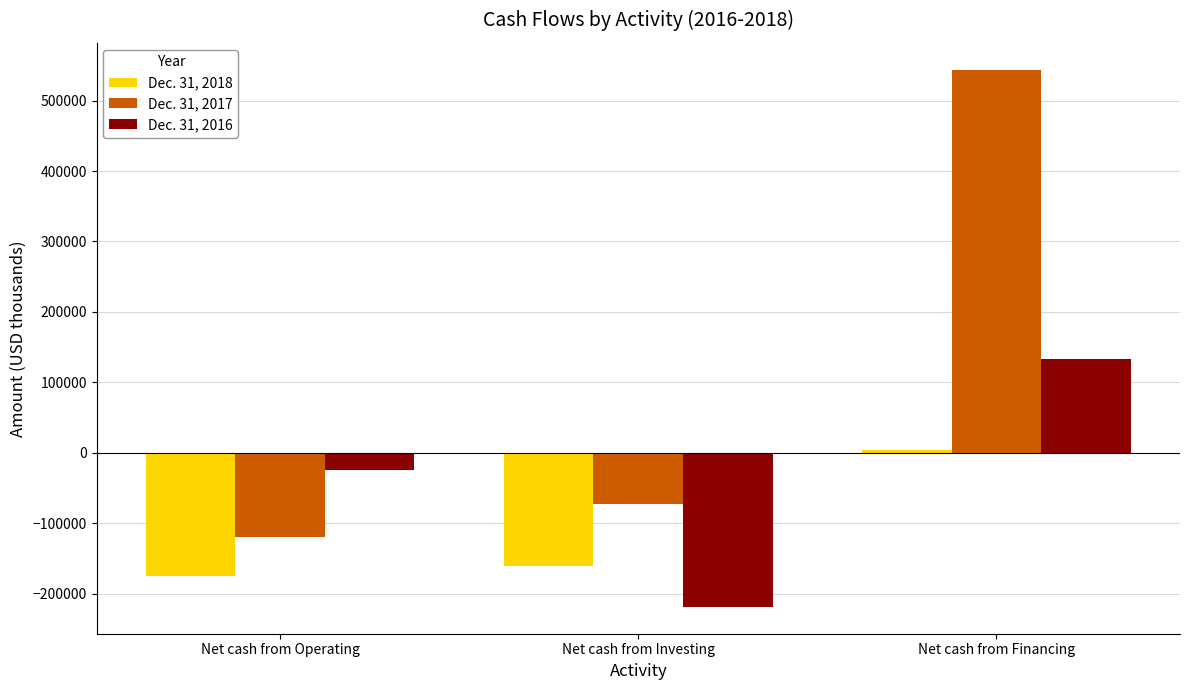

Which series has the widest spread of values?

Dec. 31, 2017